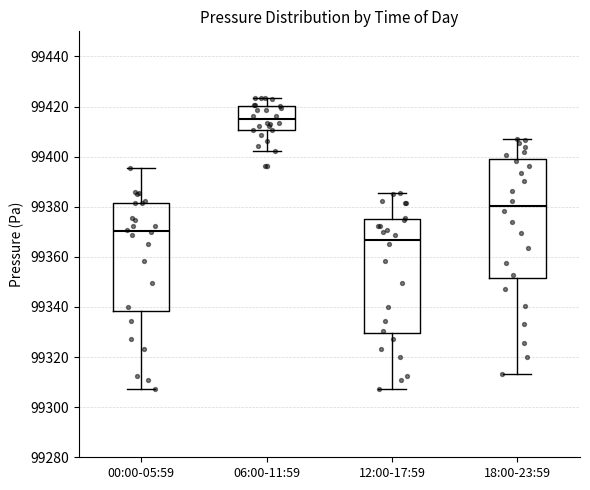

Where does the median line of the box for 00:00-05:59 sit on the y-axis? The values are not printed on the chart, so give them approximately, as read against the axis.

99370